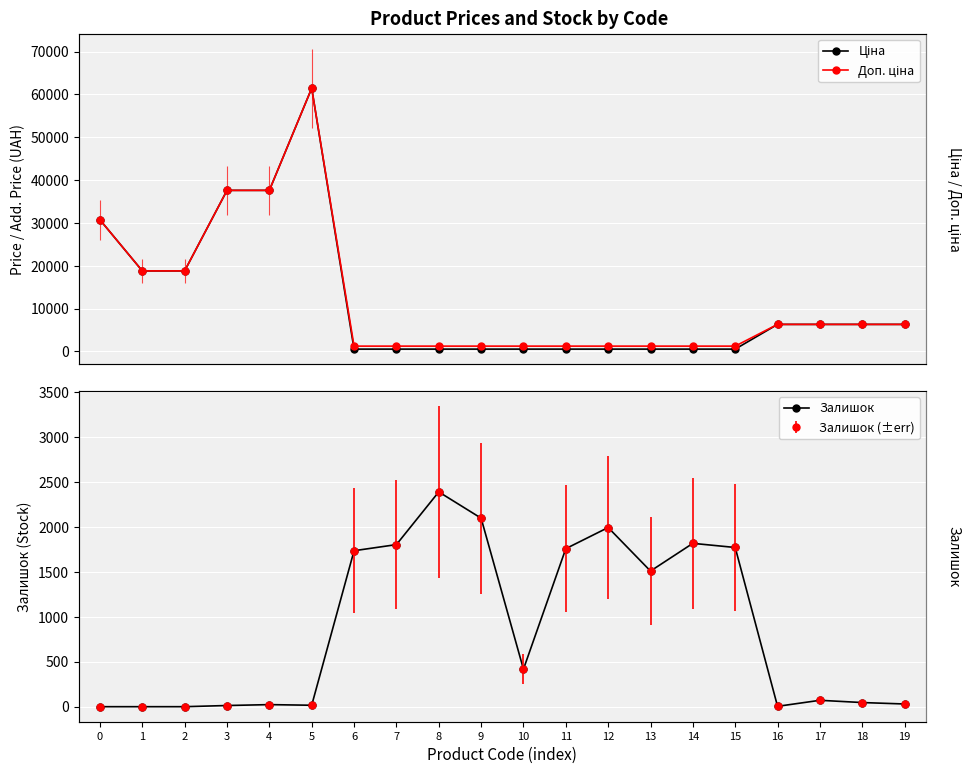

What is the value of the Залишок point at the 17th from the left?

4.0